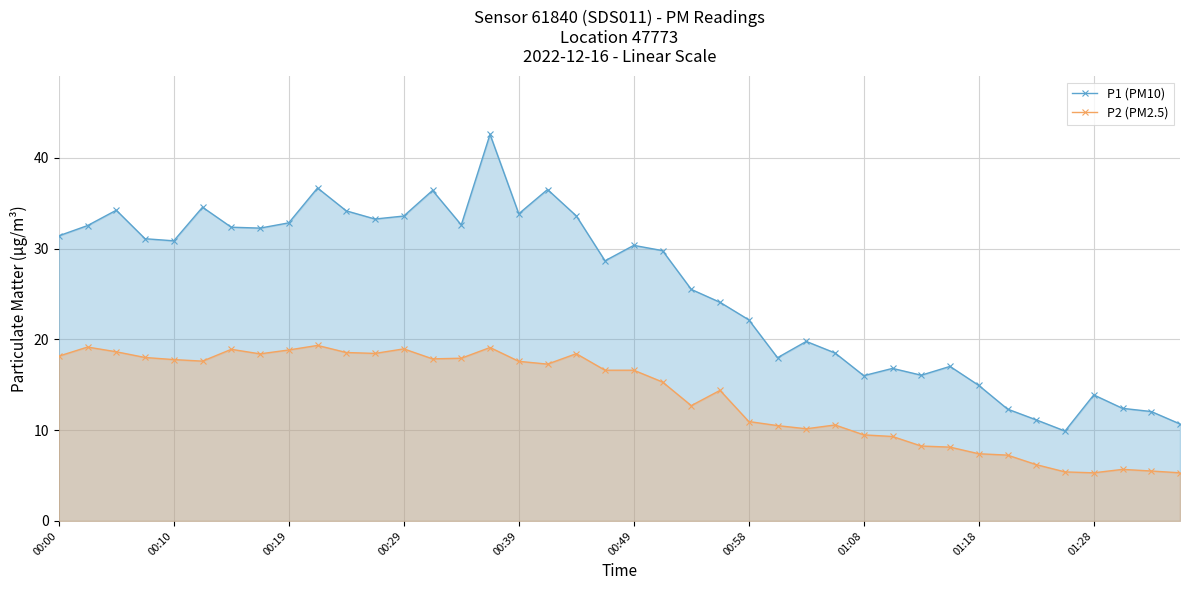

True or false: P2 (PM2.5) and P1 (PM10) intersect in this chart.

False